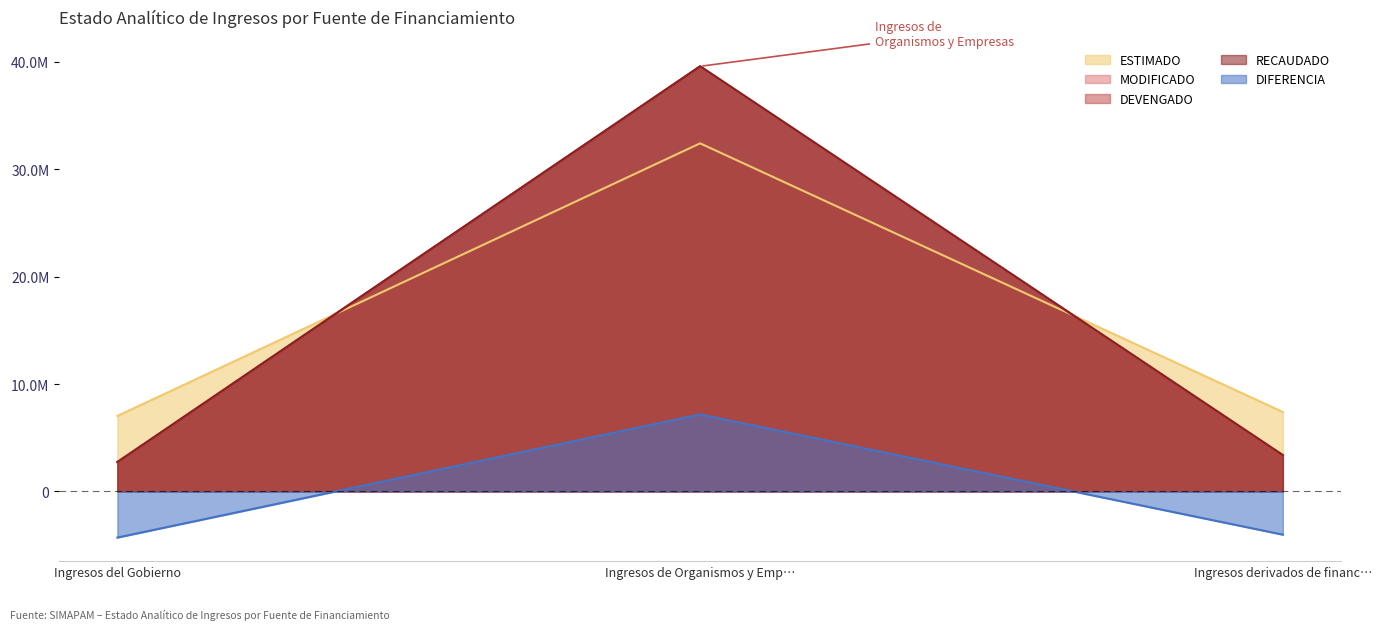

Read the ESTIMADO value at Ingresos del Gobierno.

7032035.0